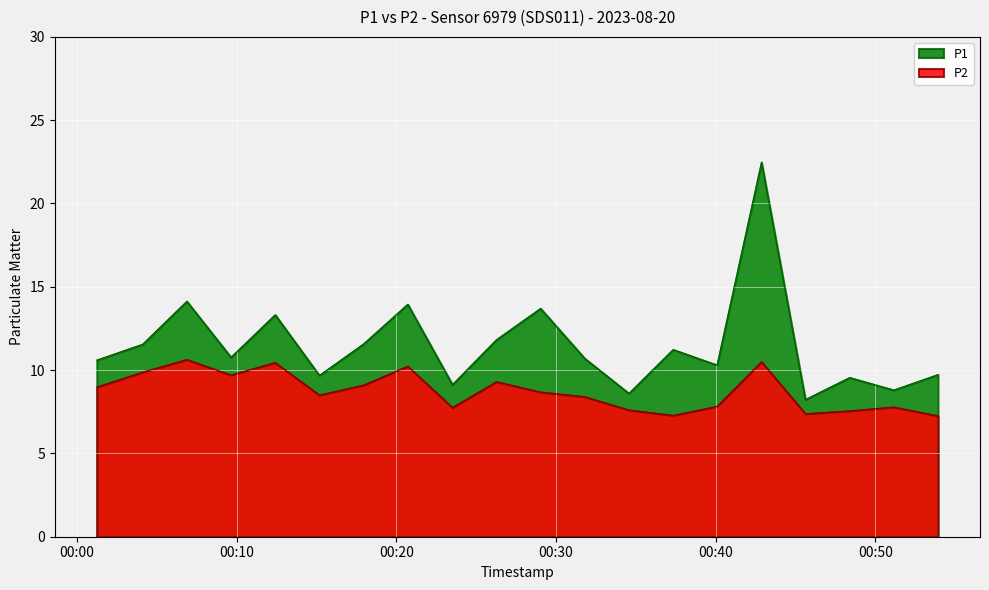

True or false: P2 has a value of 3.3 at 2023-08-20T00:48:23.

False